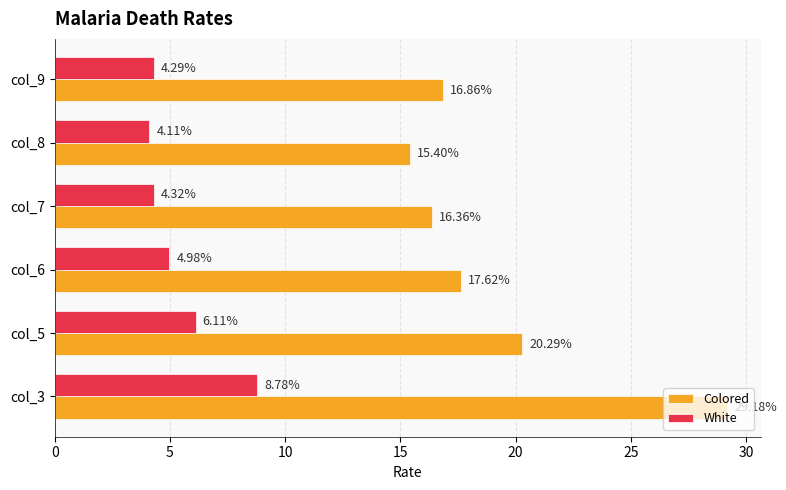

What is the average value of the Colored series?

19.3